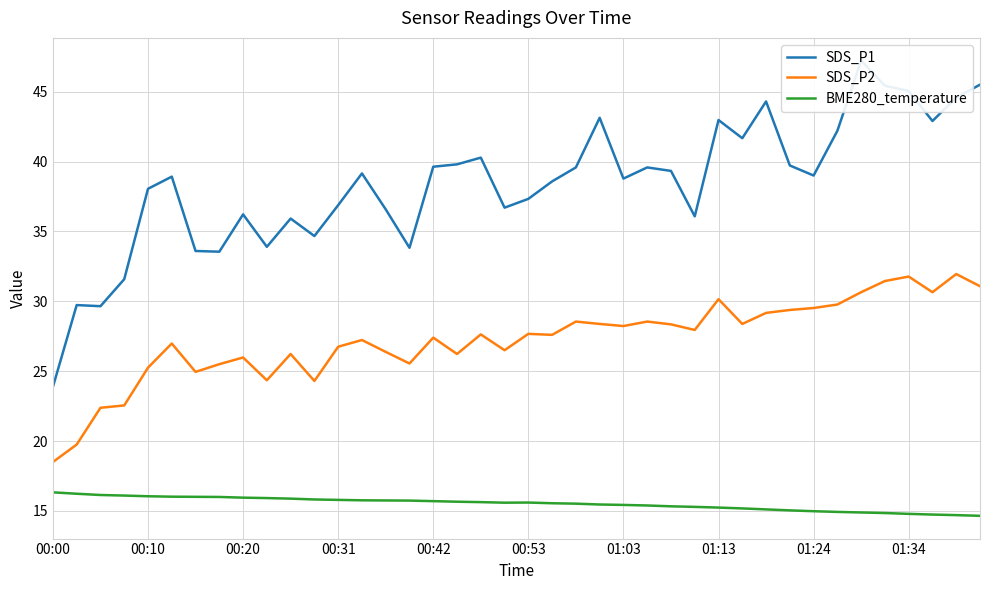

True or false: BME280_temperature and SDS_P2 cross at least once.

False